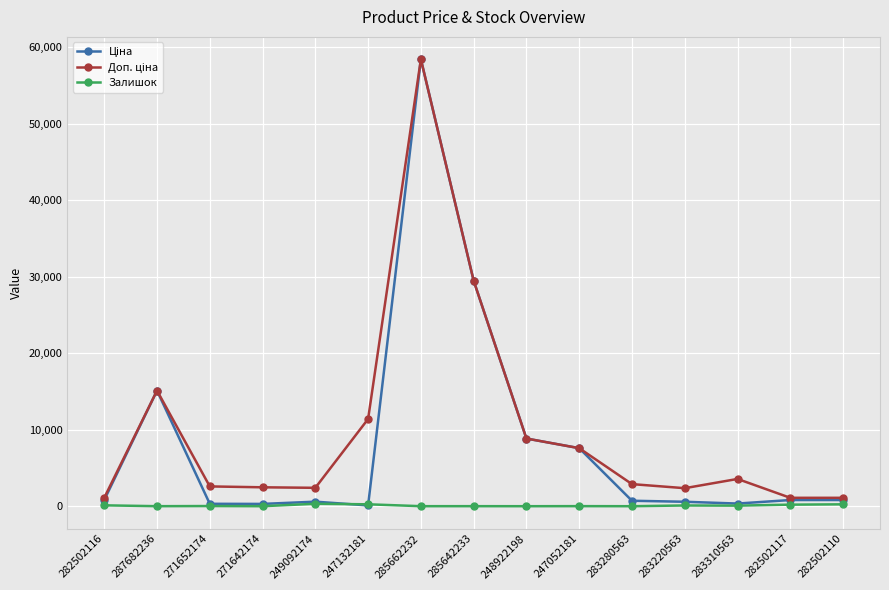

What is the greatest value displayed?

58426.5